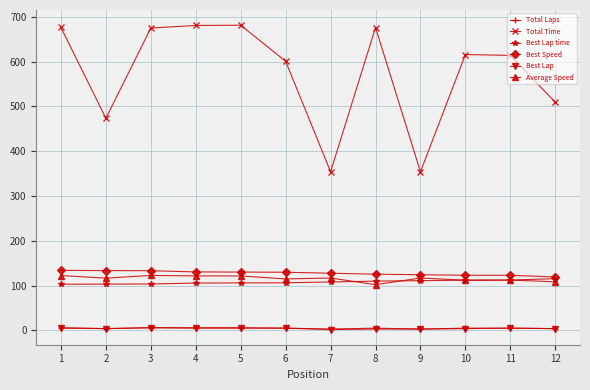

What is the lowest value of the Total Laps series?

3.0